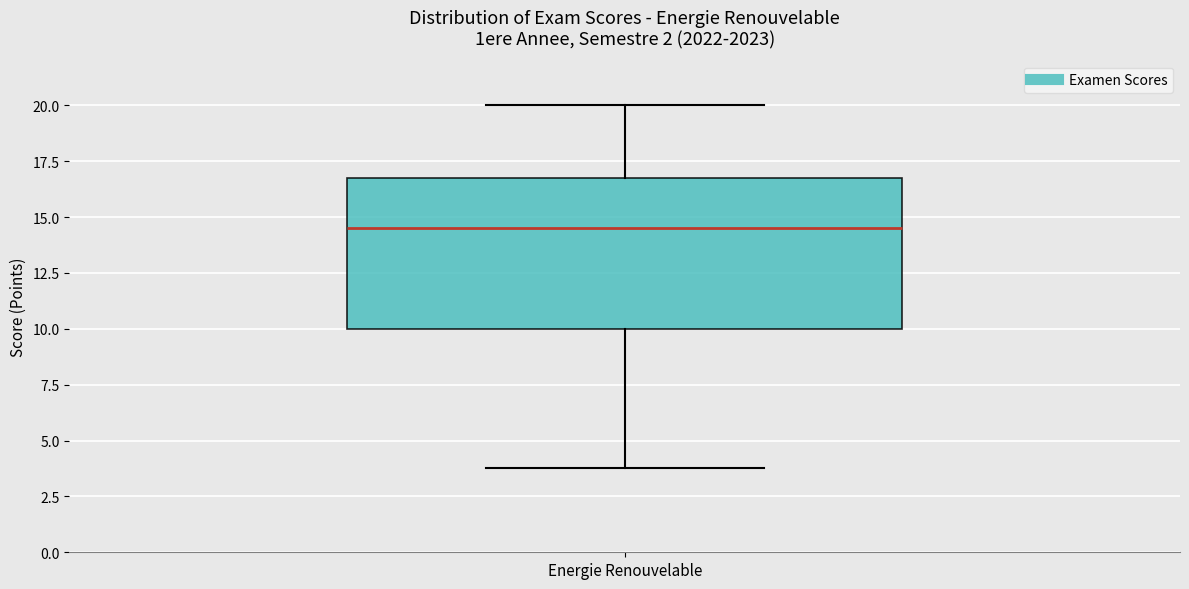

Where does the upper whisker of the box for Energie Renouvelable end on the y-axis? The values are not printed on the chart, so give them approximately, as read against the axis.

20.0